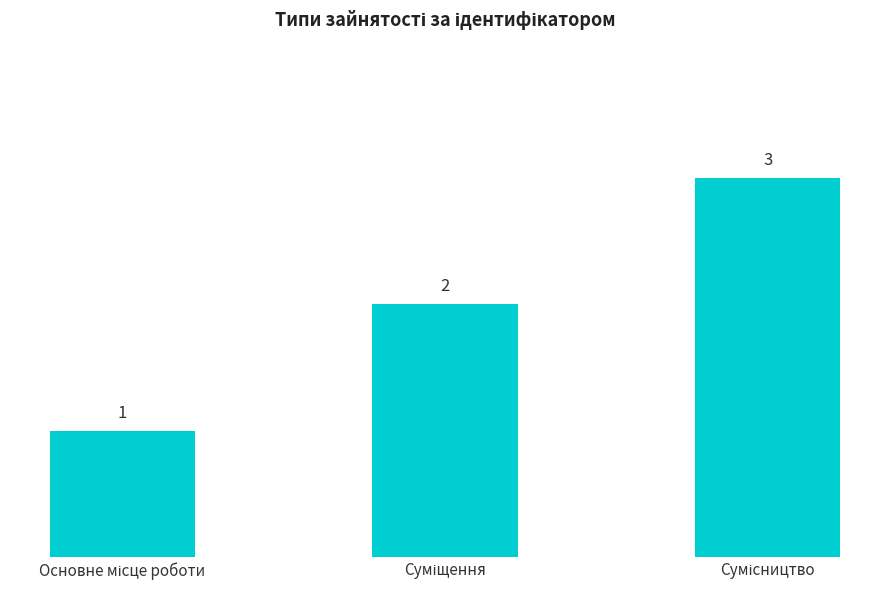

Count the values in the range 1 to 3.

3